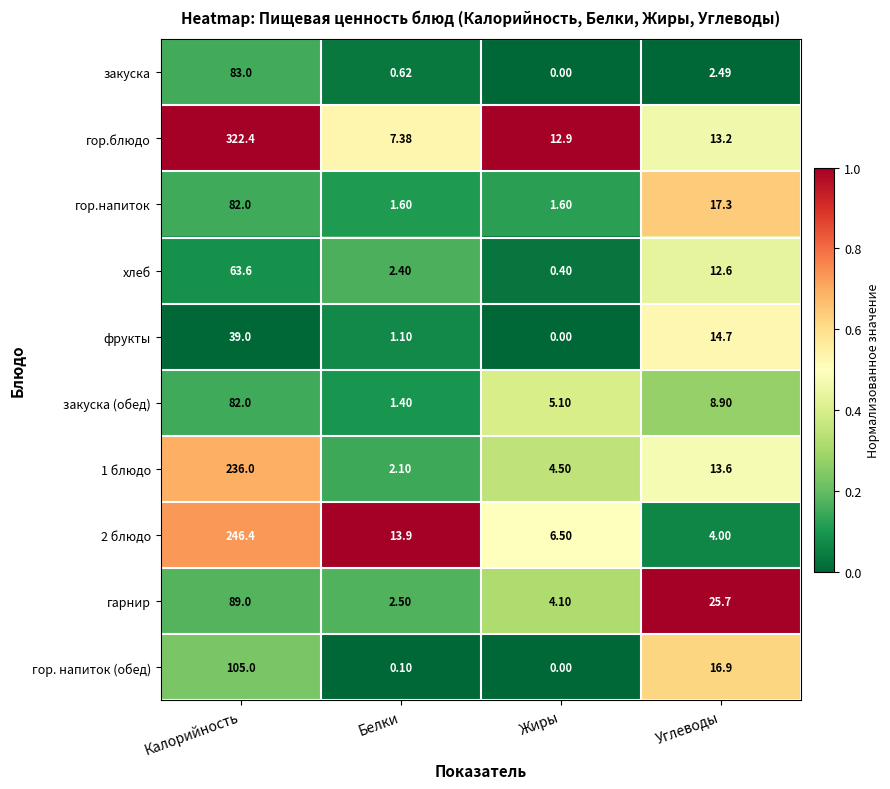

Where is гарнир nearest to the value 45?

Углеводы